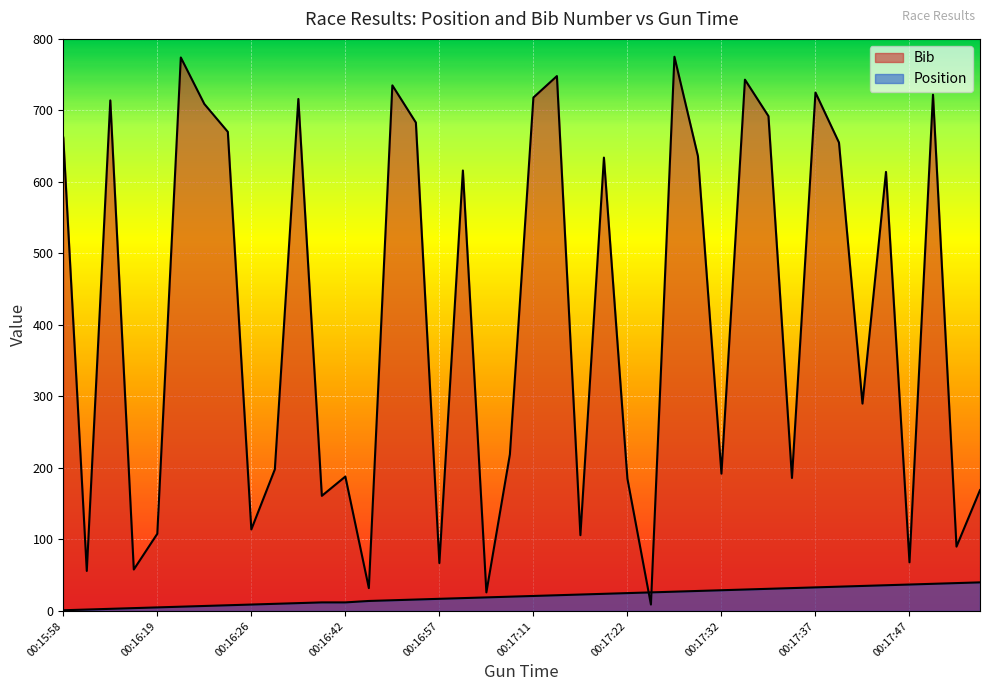

Does the chart display data point markers on the line(s)?

No